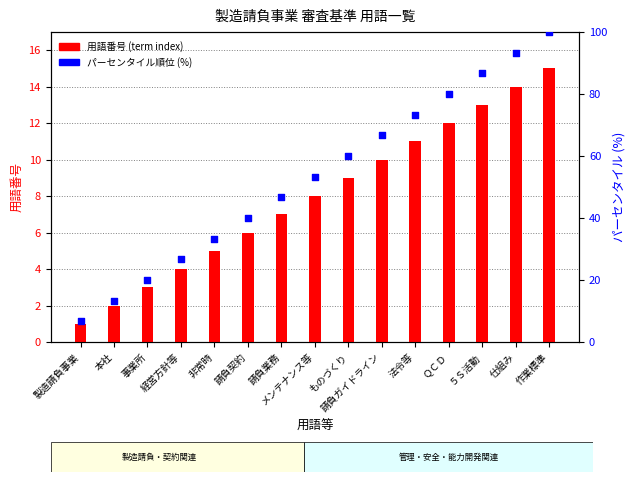

Which series has the largest total across all categories?

パーセンタイル順位 (%)